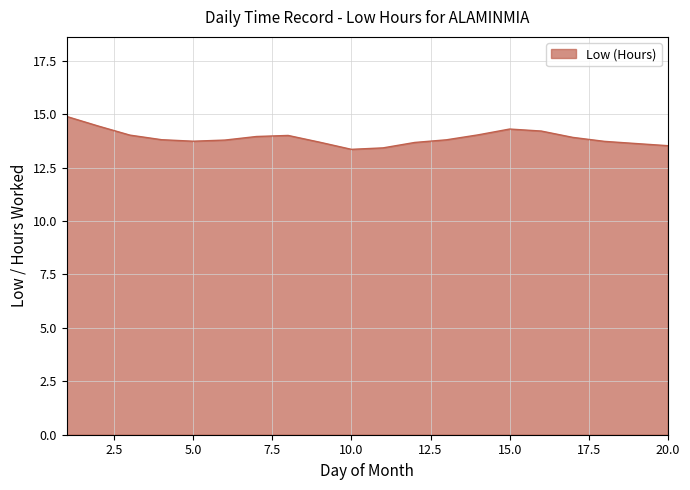

What is the difference between the maximum and second lowest values?

1.5